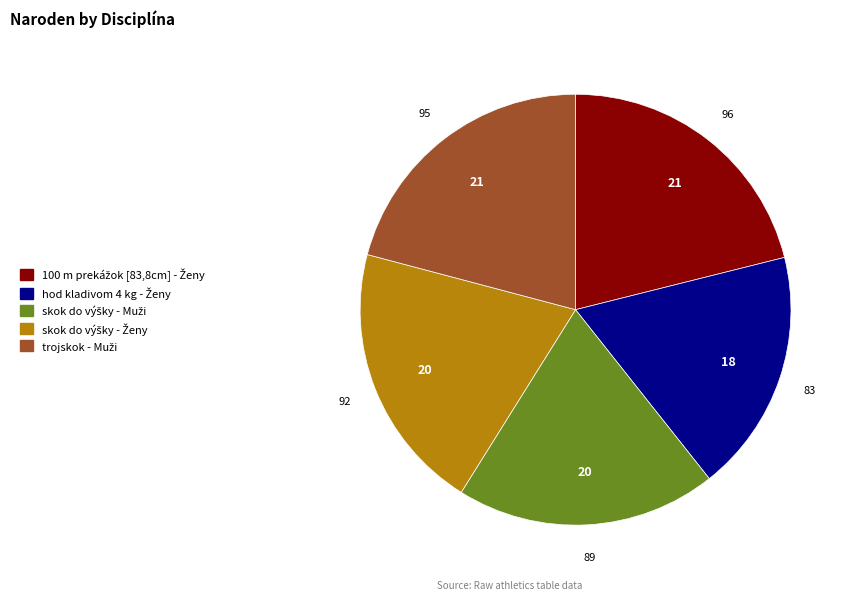

Is there a majority slice in this chart?

No